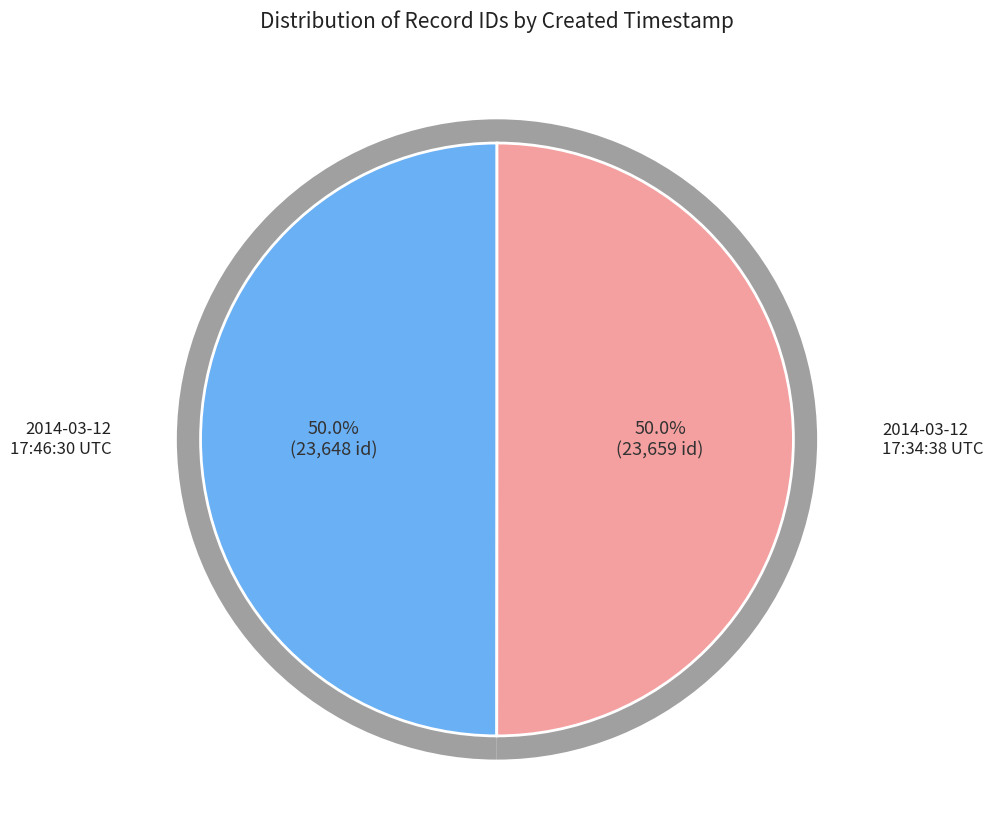

To the nearest percent, what is the average slice percentage?

50%